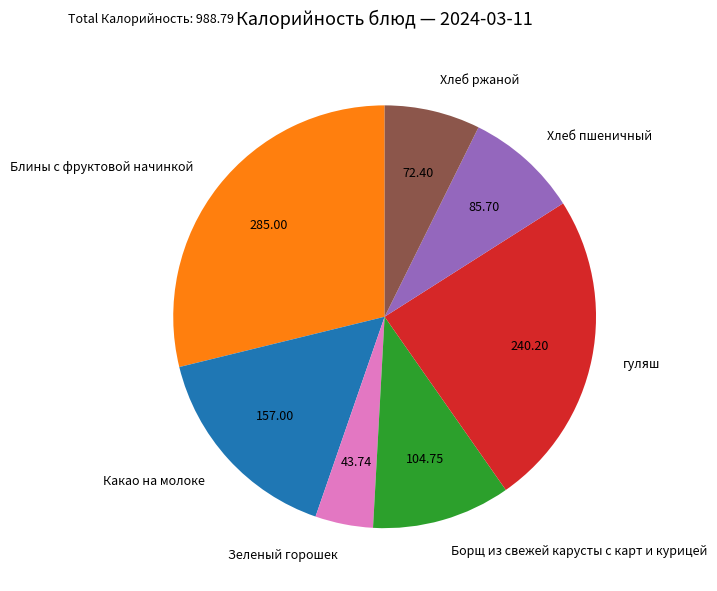

Does Хлеб ржаной account for over 50% of the chart?

No